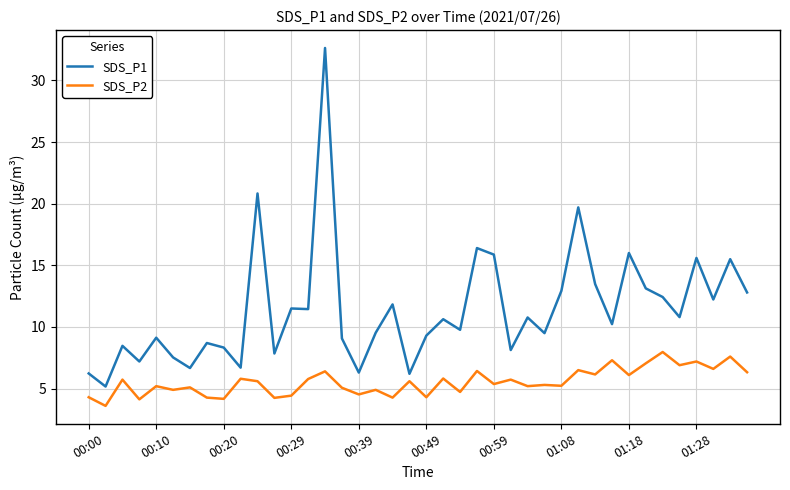

How many lines are shown in the chart?

2